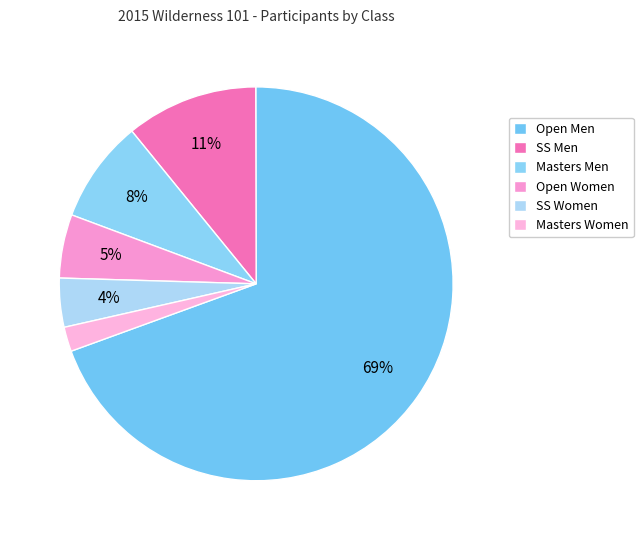

Does Masters Men account for over 50% of the chart?

No